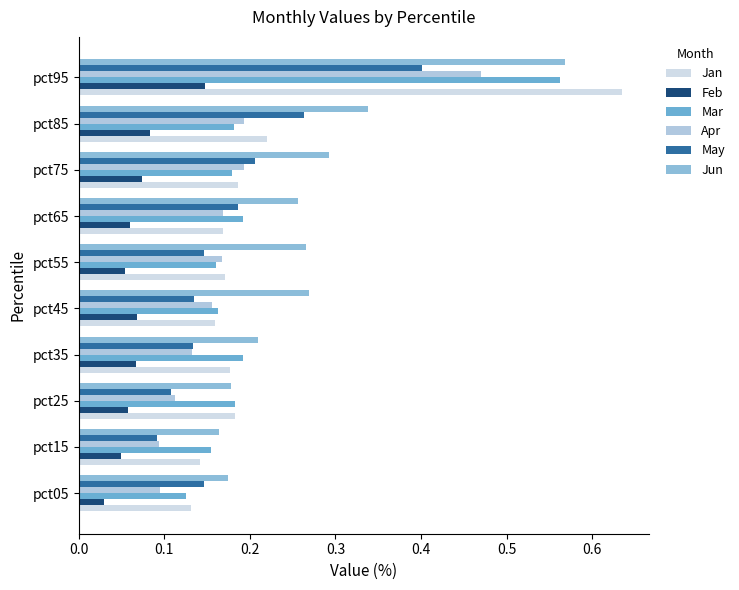

Count the number of categories in the chart.

10